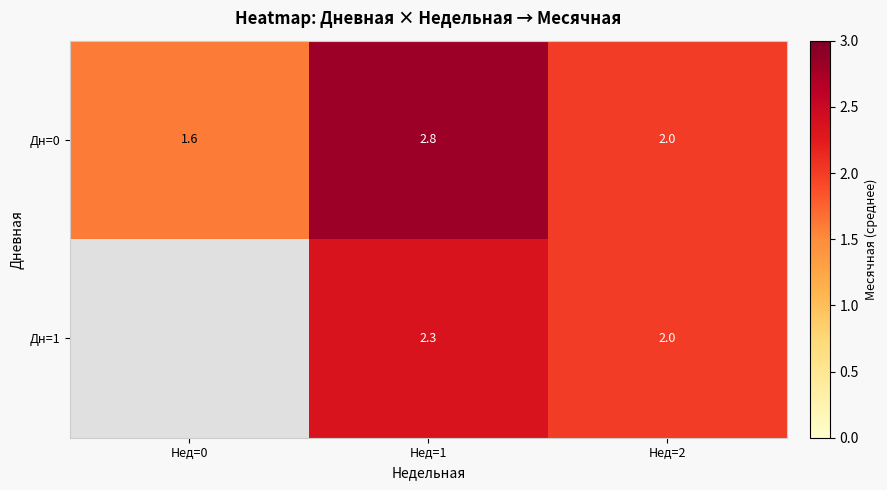

At which label does Дн=0 reach its peak?

Нед=1